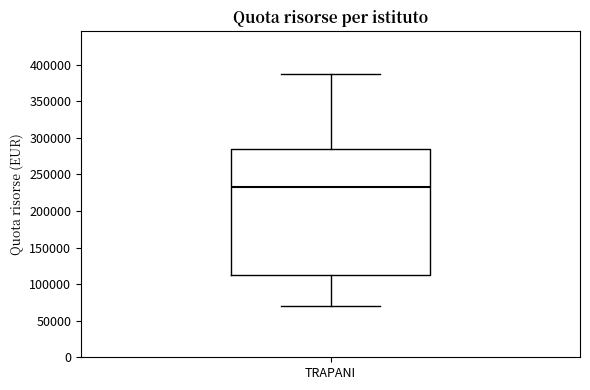

Transcribe this box plot: give where the median line is, the range the box spans, and where the two whiskers end, as read against the y-axis. The values are not printed on the chart, so give them approximately, as read against the axis.

median 235000, box 110000 to 285000, whiskers 70000 to 385000